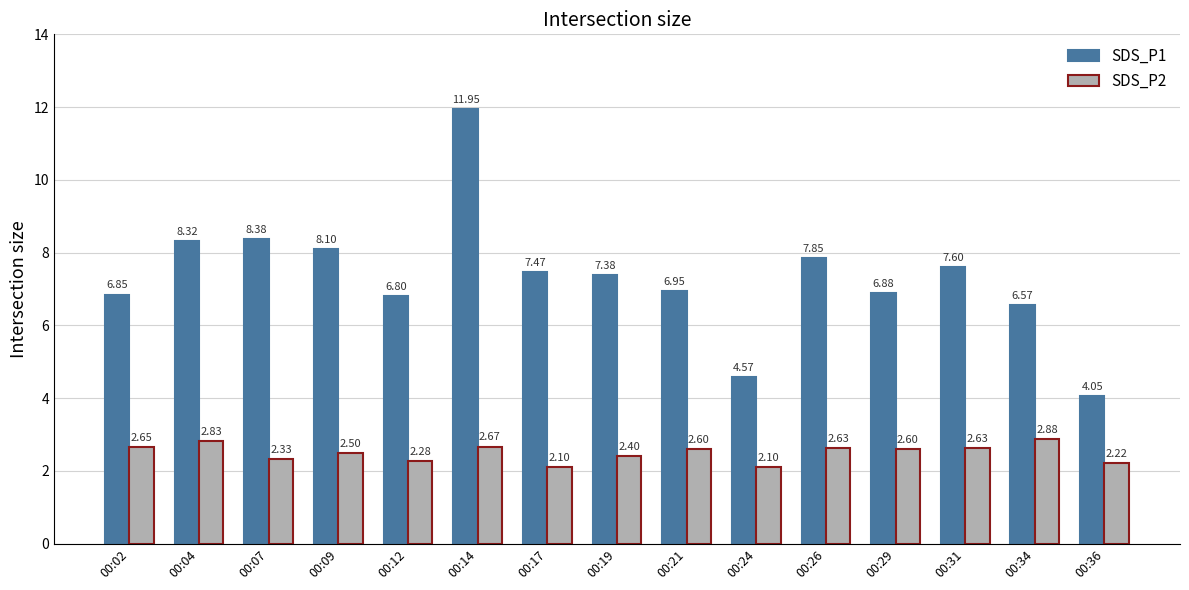

How many groups of bars are there?

15